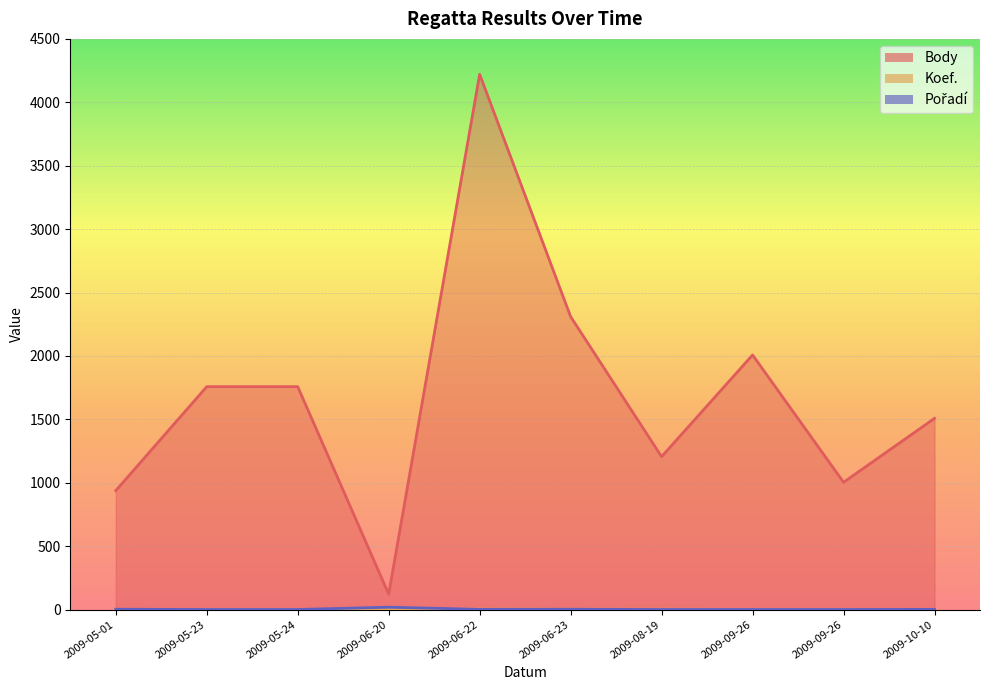

Reading left to right, list all the values displayed in this chart.

Body: 2009-05-01=938	2009-05-23=1758	2009-05-24=1758	2009-06-20=122	2009-06-22=4221	2009-06-23=2310	2009-08-19=1206	2009-09-26=2008	2009-09-26=1004	2009-10-10=1508
Koef.: 2009-05-01=2	2009-05-23=2	2009-05-24=2	2009-06-20=1	2009-06-22=4	2009-06-23=3	2009-08-19=3	2009-09-26=2	2009-09-26=1	2009-10-10=2
Pořadí: 2009-05-01=3	2009-05-23=1	2009-05-24=1	2009-06-20=19	2009-06-22=2	2009-06-23=3	2009-08-19=1	2009-09-26=1	2009-09-26=1	2009-10-10=2